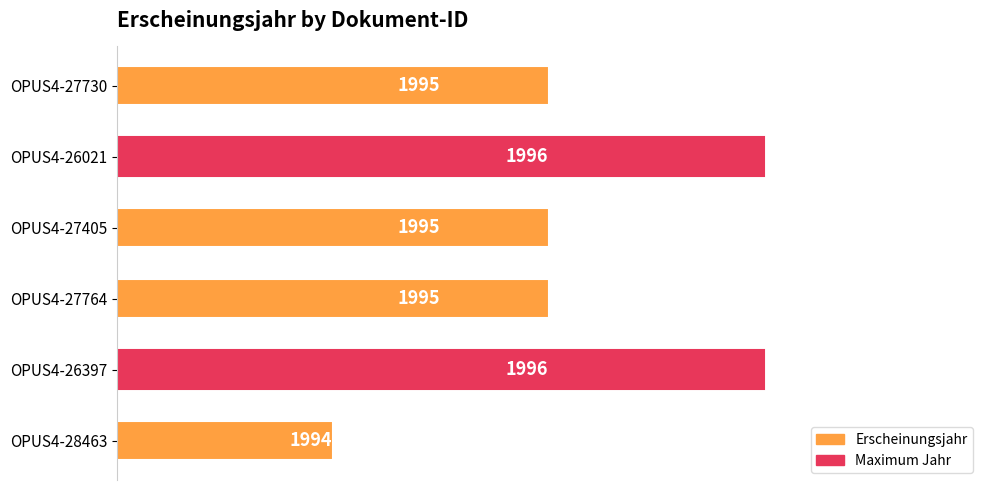

Reading bottom to top, extract all data points from this chart.

1994	1996	1995	1995	1996	1995